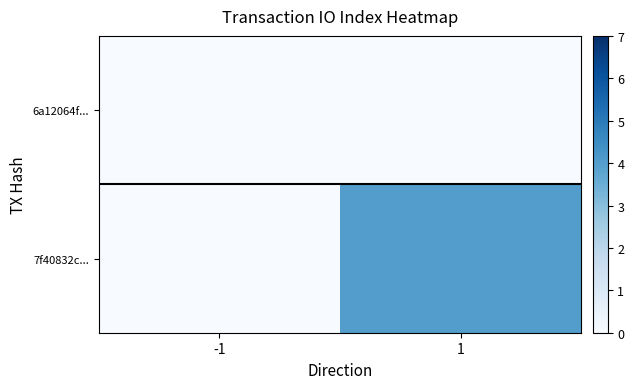

Reading left to right, transcribe all the data shown in this chart.

6a12064f...: -1=0	1=0
7f40832c...: -1=0	1=4